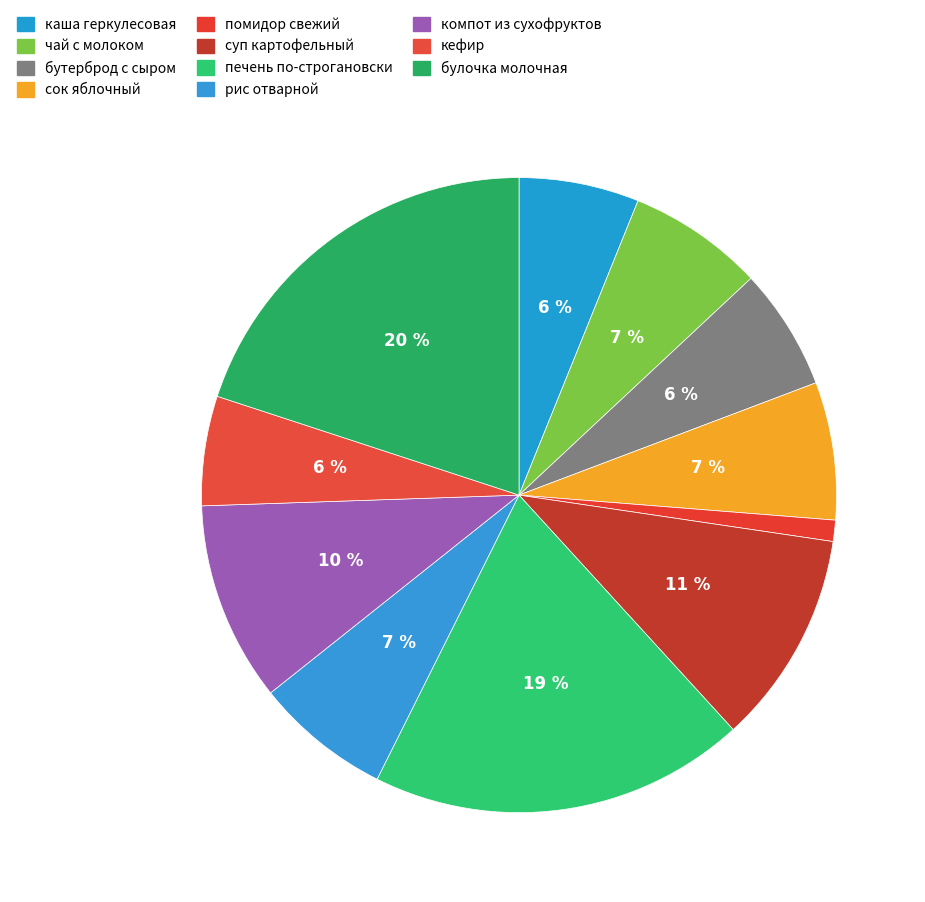

To the nearest percent, what percentage of the pie is рис отварной?

7%